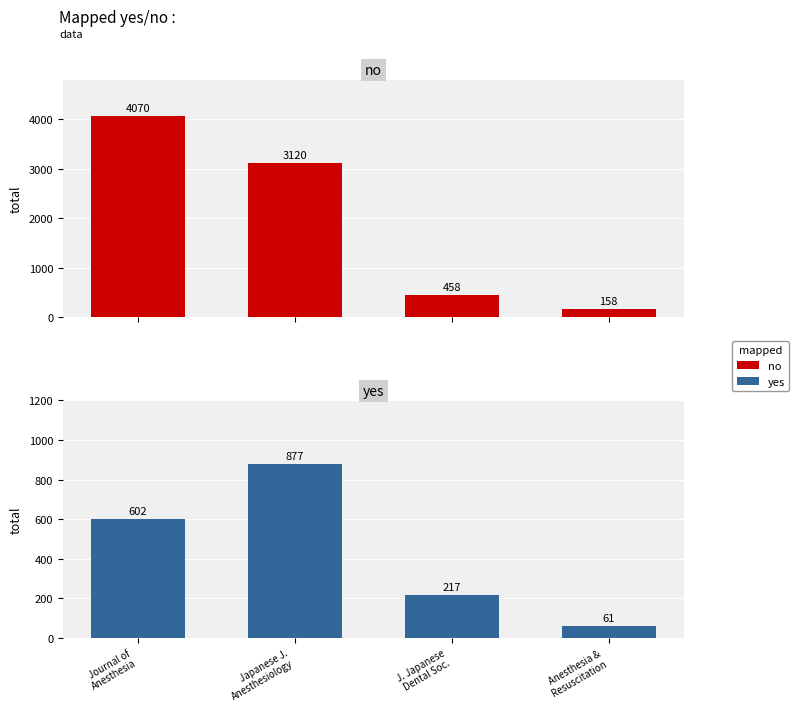

List the series in order of their overall mean, highest first.

no (Total Refs.), yes (Total Docs. 3yr)